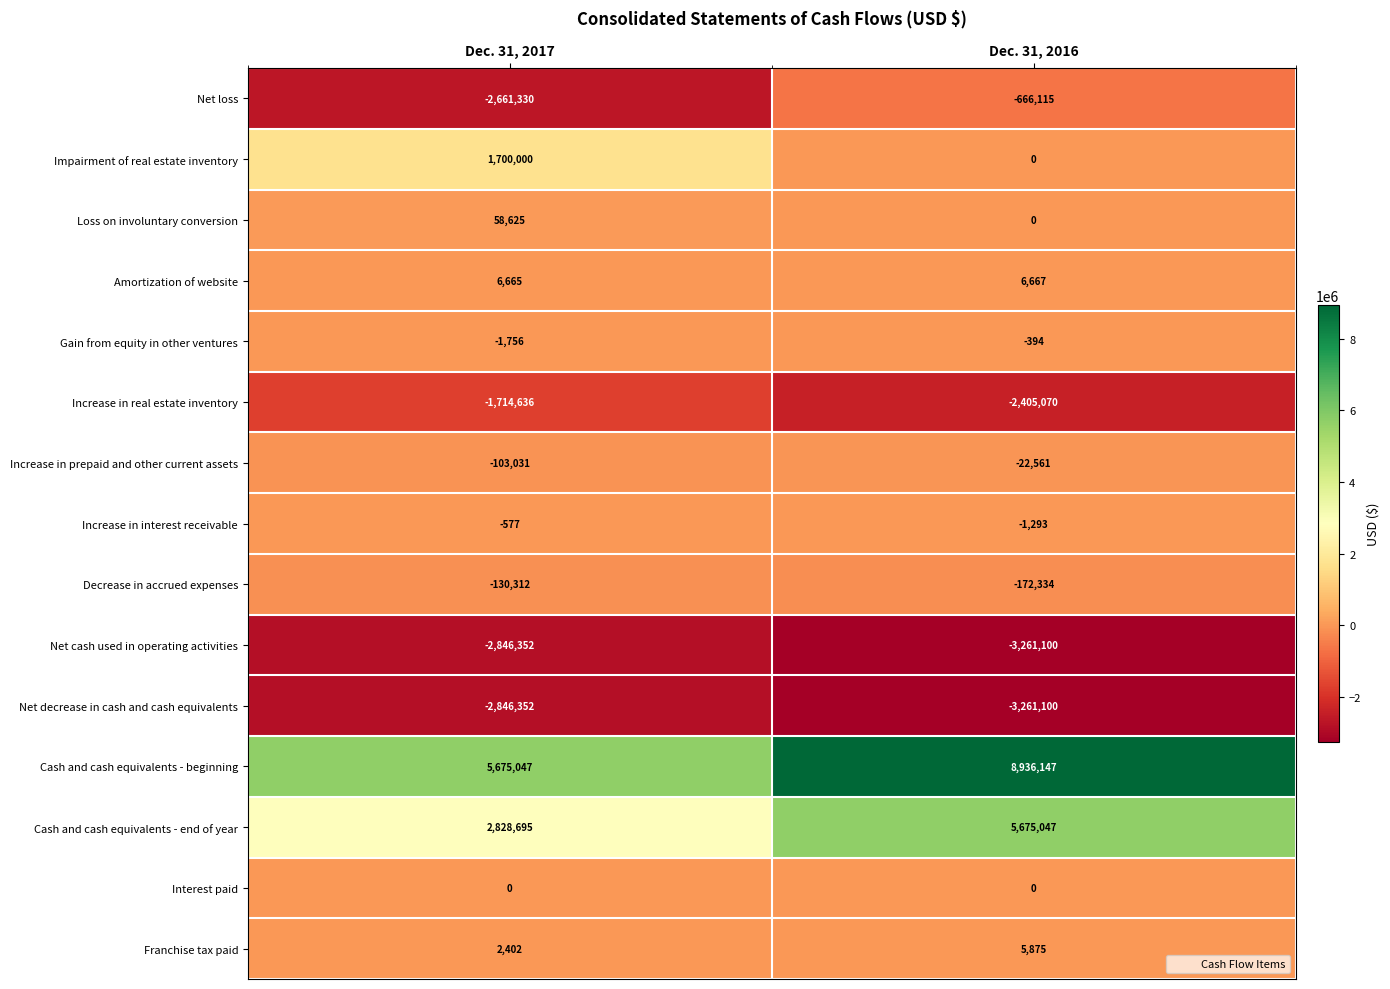

The value of Cash and cash equivalents - beginning at Dec. 31, 2017 is 5675047. True or false?

True